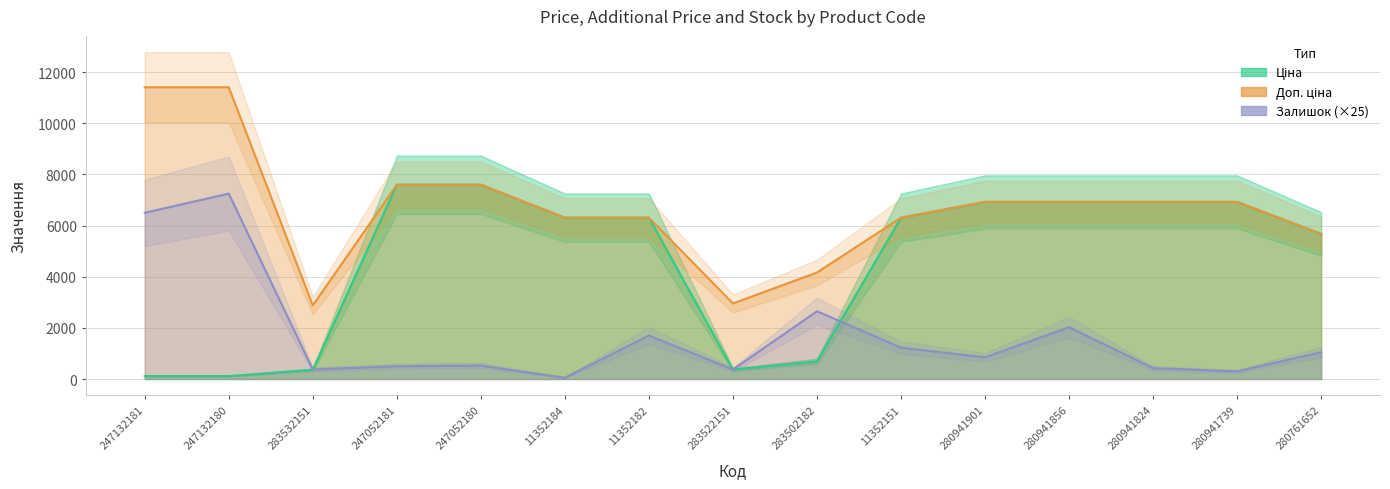

True or false: Ціна and Доп. ціна cross at least once.

False